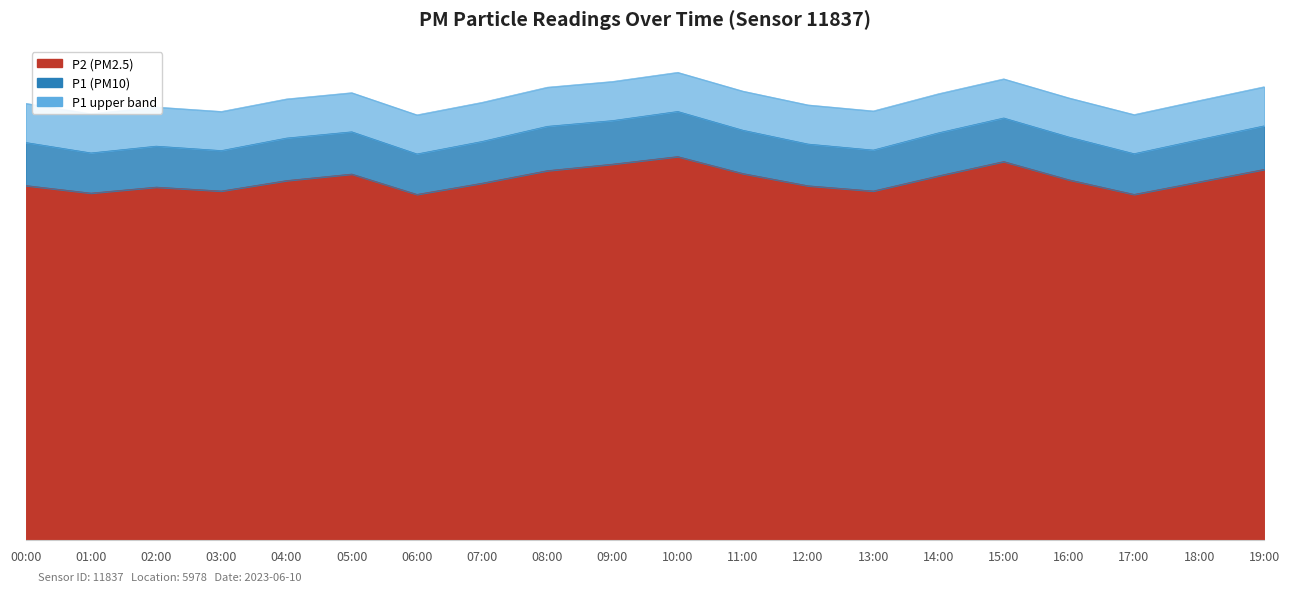

At which label does P1 first exceed 15?

00:00